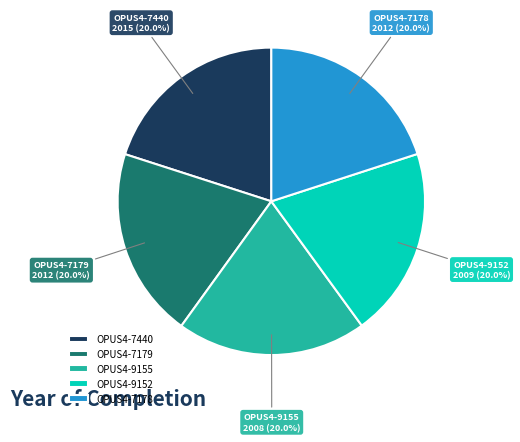

What percentage do OPUS4-9152 and OPUS4-7178 together represent?

40.0%